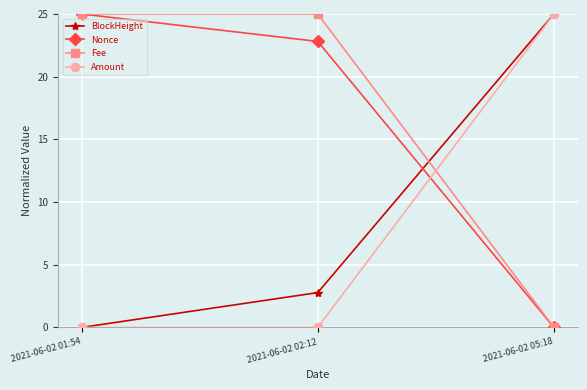

Reading right to left, extract all data points from this chart.

BlockHeight: 25.0	2.8	0.0
Nonce: 0.0	22.8	25.0
Fee: 0.0	25.0	25.0
Amount: 25.0	0.0	0.0